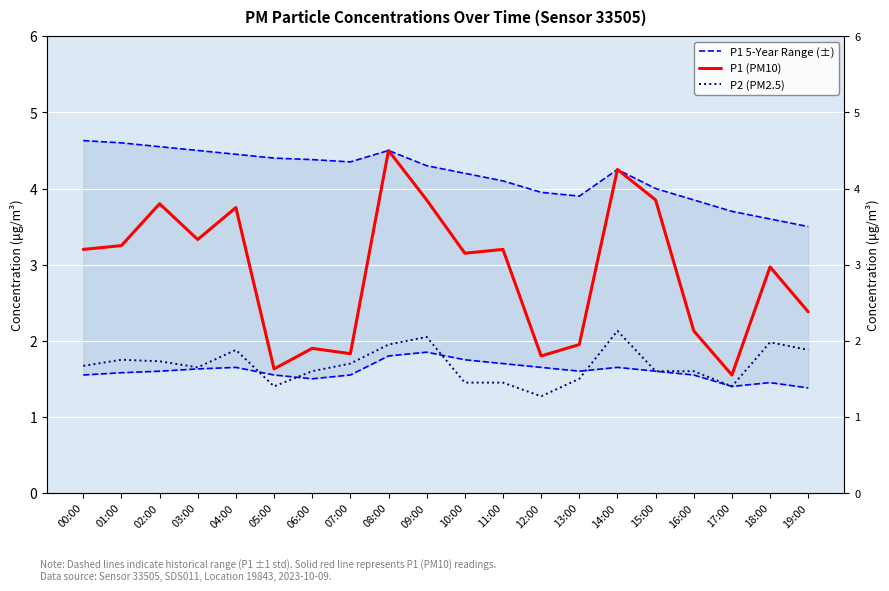

True or false: P1 (PM10) and P1 5-Year Range (±) cross at least once.

False